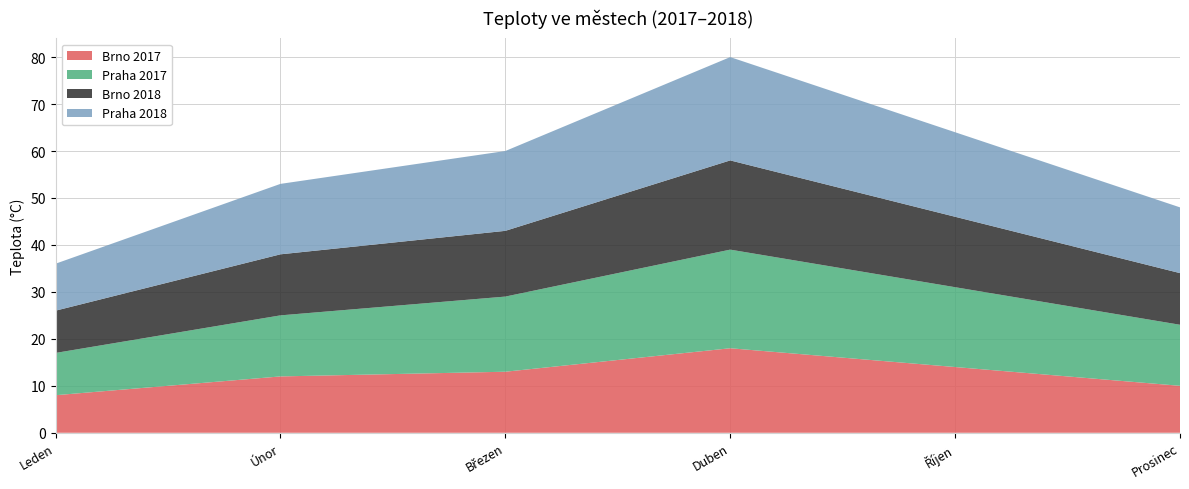

Reading left to right, transcribe all the data shown in this chart.

Brno 2017: 8	12	13	18	14	10
Praha 2017: 9	13	16	21	17	13
Brno 2018: 9	13	14	19	15	11
Praha 2018: 10	15	17	22	18	14